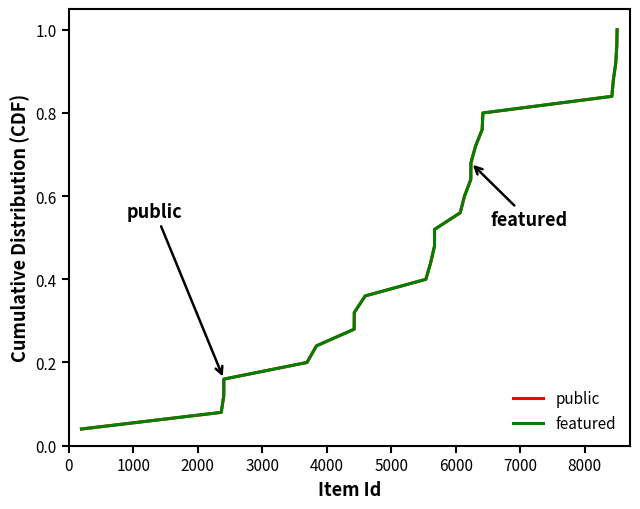

Is this an area chart (filled region under the line)?

No